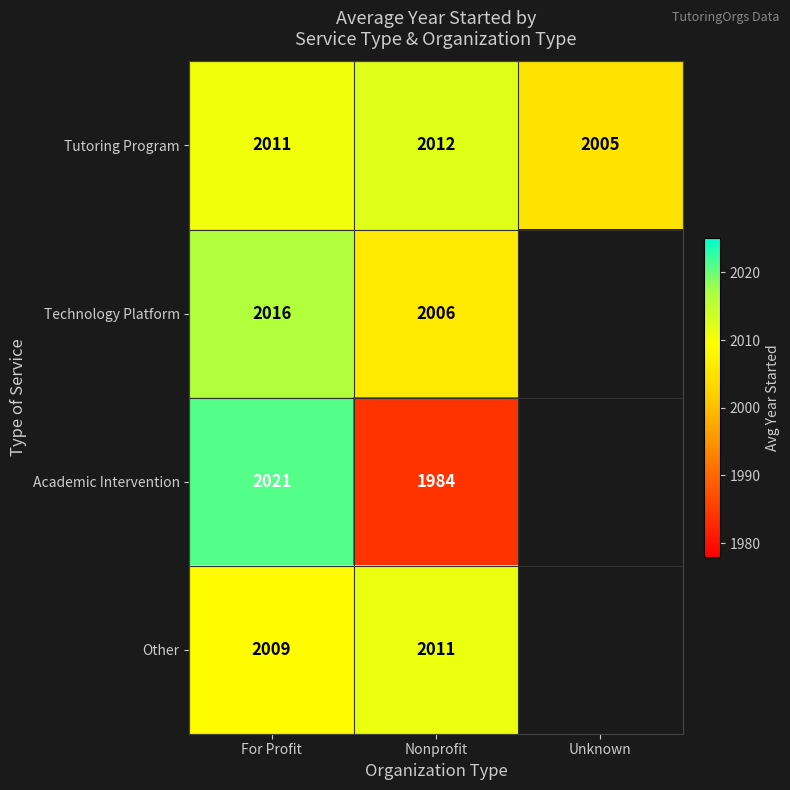

True or false: Other has a value of 3409.4 at Nonprofit.

False